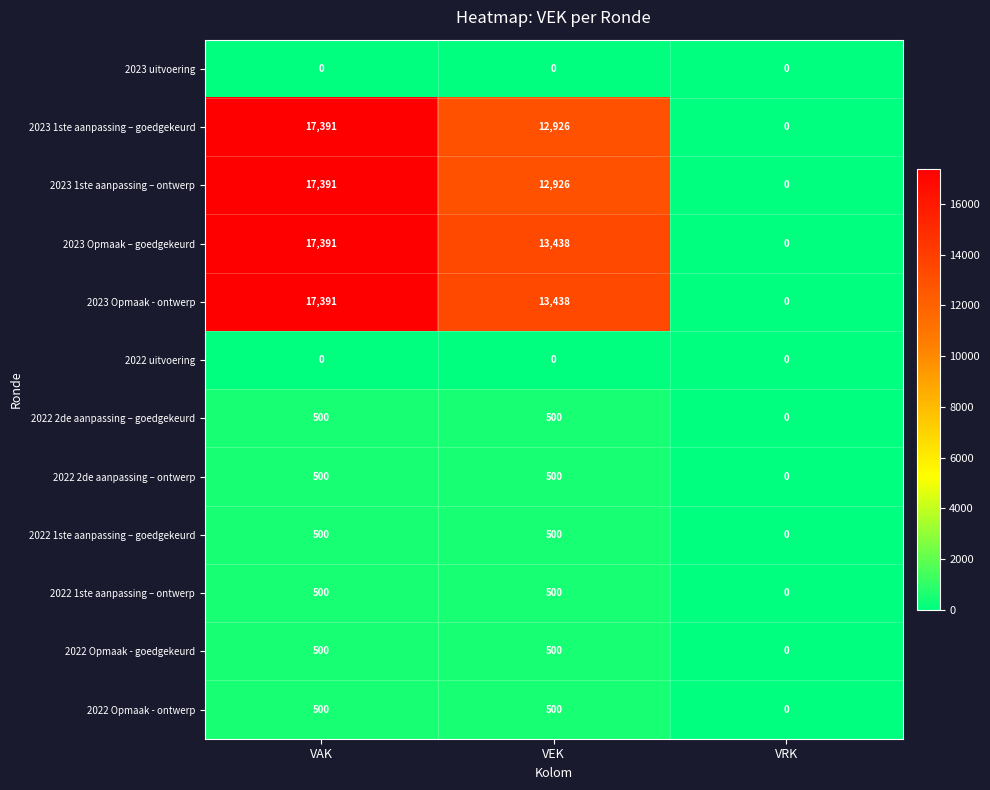

What is the total value across all series at VEK?

55728